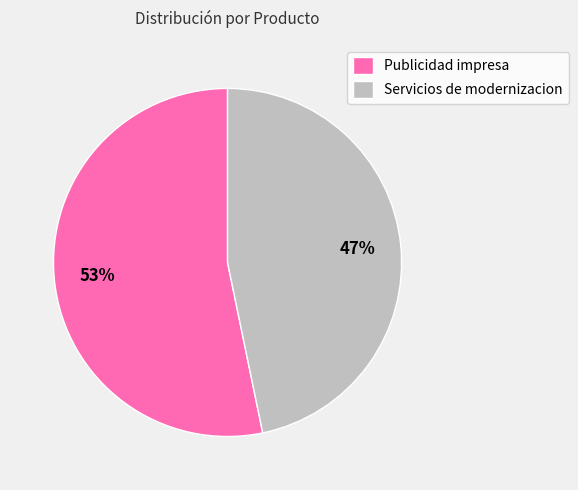

Is it true that Publicidad impresa is 53% of the pie?

True